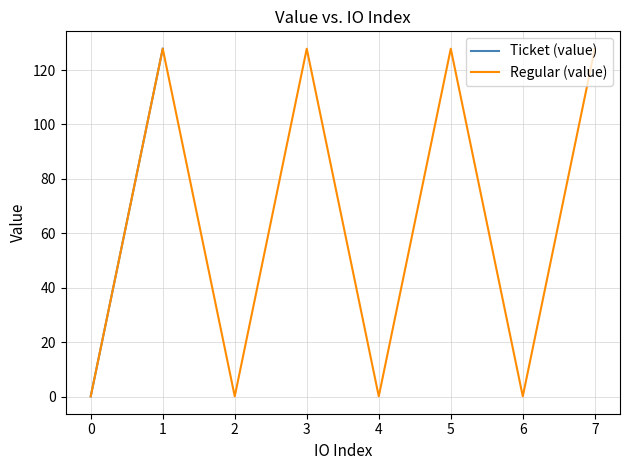

What is the maximum value for Regular (value)?

127.8